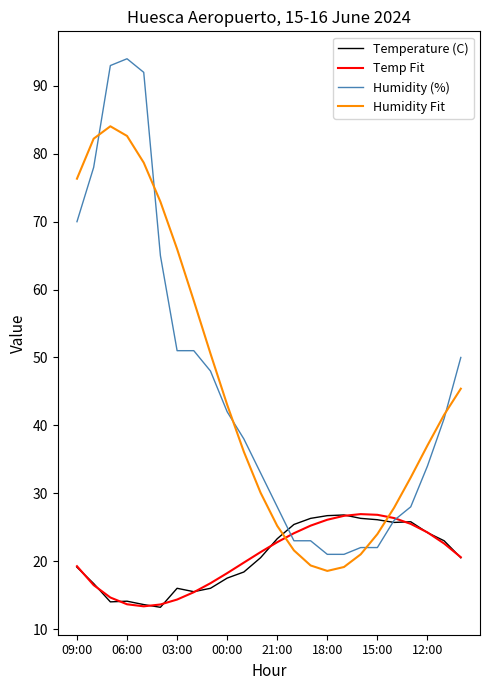

Which series has the widest spread of values?

Humidity (%)